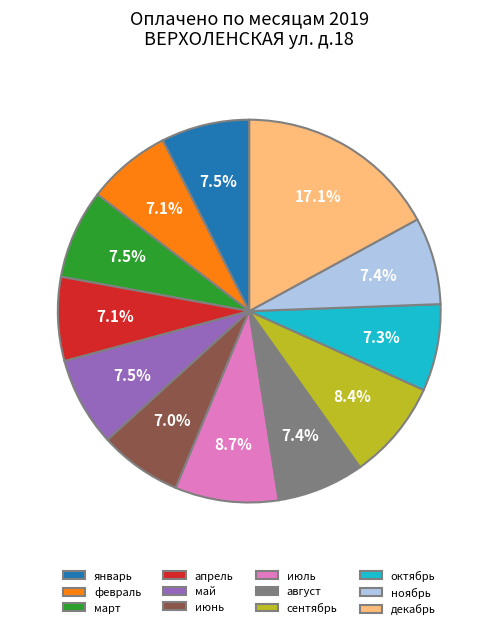

Combined, do июнь and май account for over 50%?

No